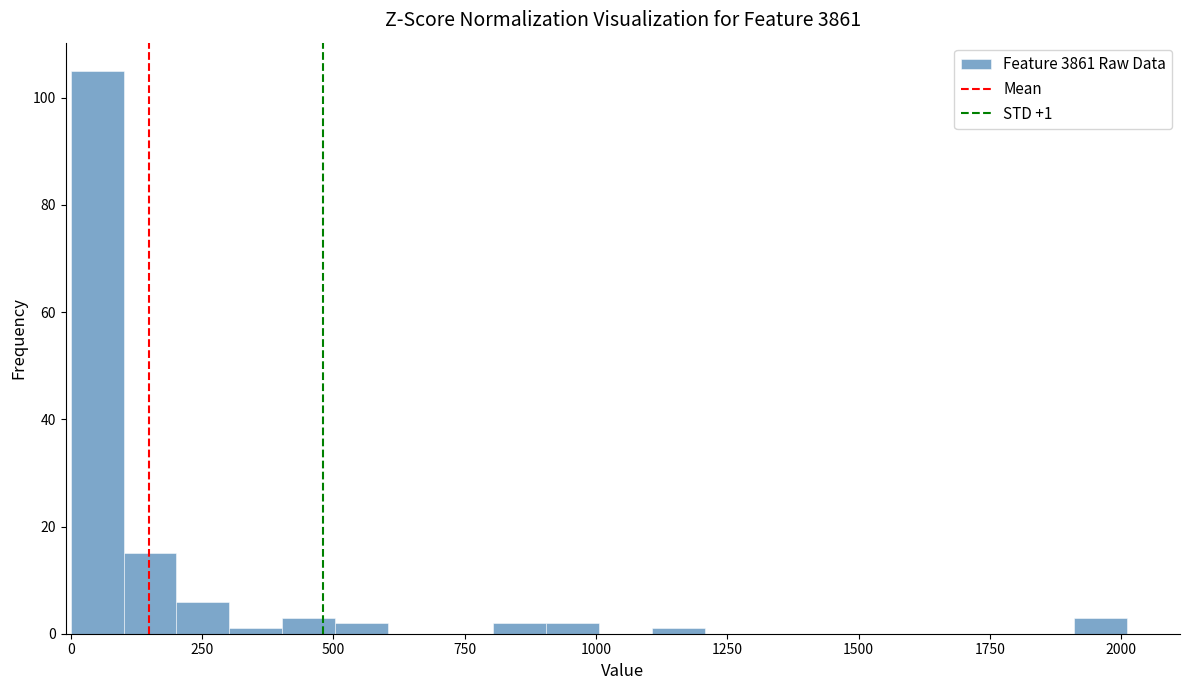

Read against the x-axis, roughly where is the centre of the tallest bar?

50